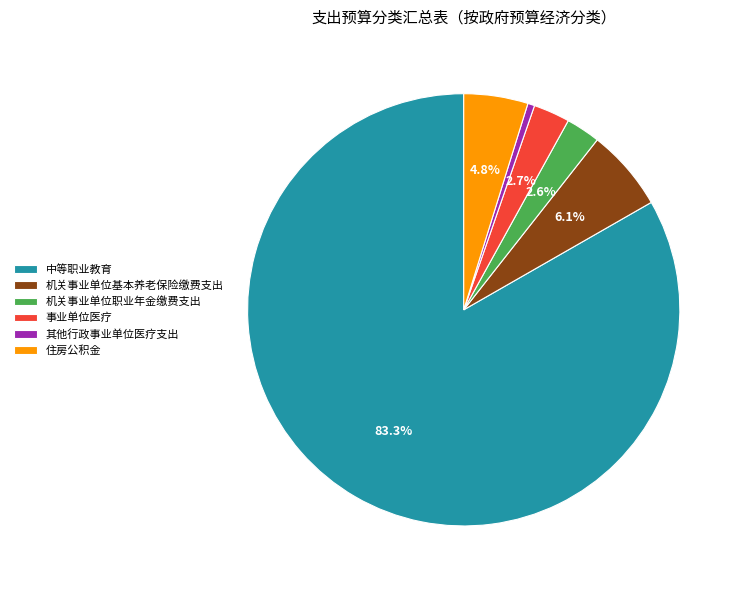

True or false: 机关事业单位职业年金缴费支出 accounts for 3% of the total.

True